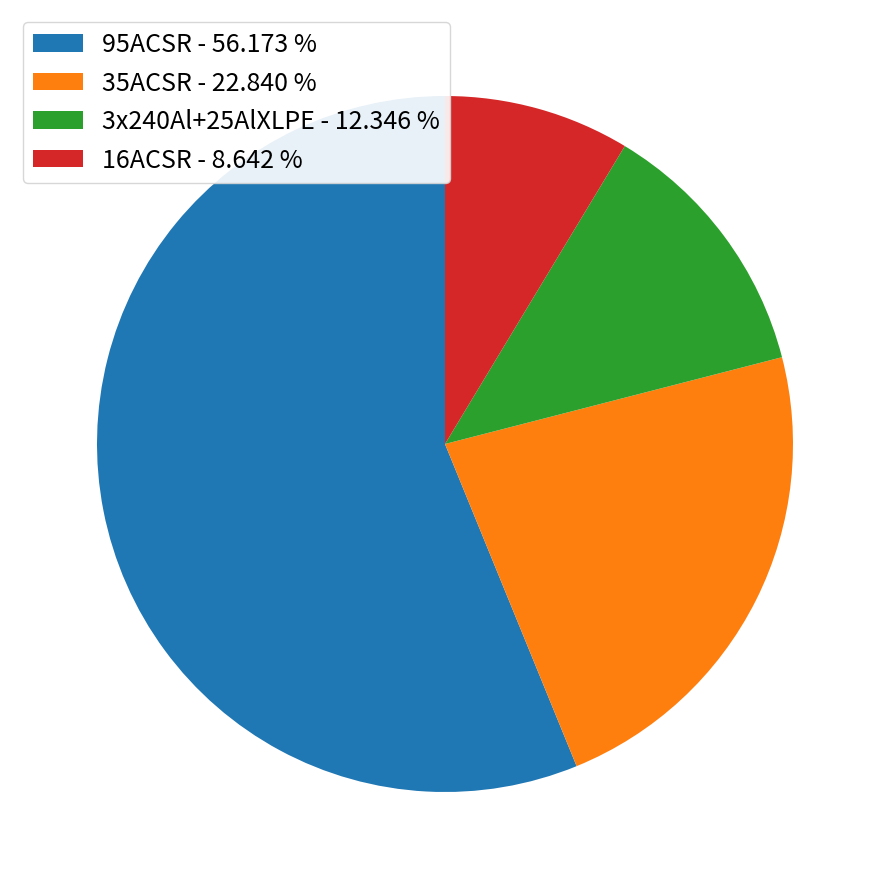

Do 16ACSR - 8.642 % and 35ACSR - 22.840 % together represent more than half of the pie?

No